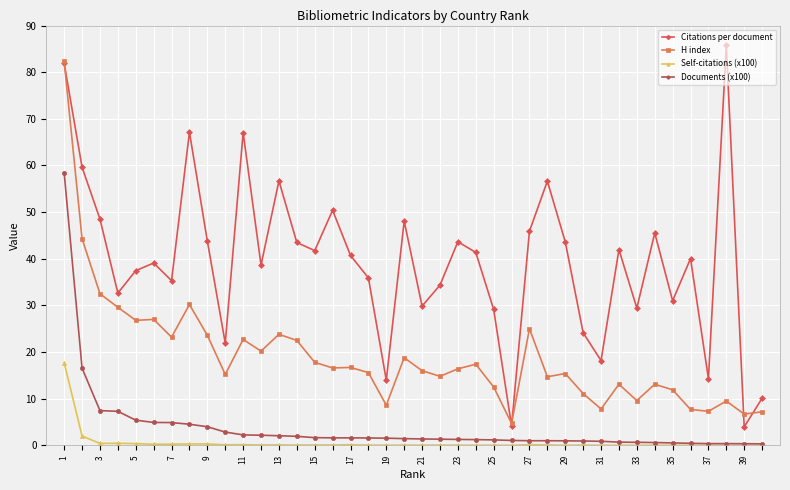

What is the maximum value for Documents (x100)?

58.4